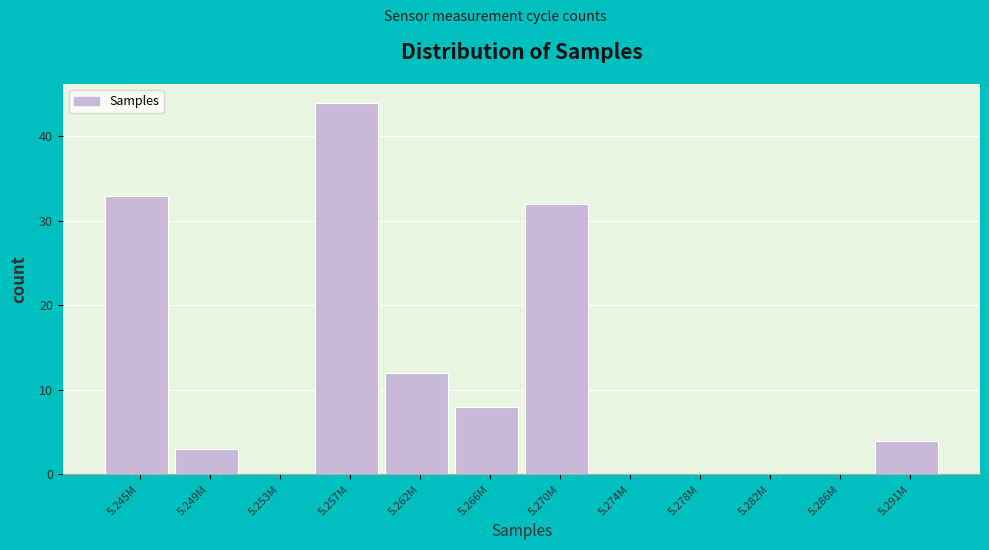

Reading left to right, transcribe all the data shown in this chart.

5.245M=33	5.249M=3	5.253M=0	5.257M=44	5.262M=12	5.266M=8	5.270M=32	5.274M=0	5.278M=0	5.282M=0	5.286M=0	5.291M=4